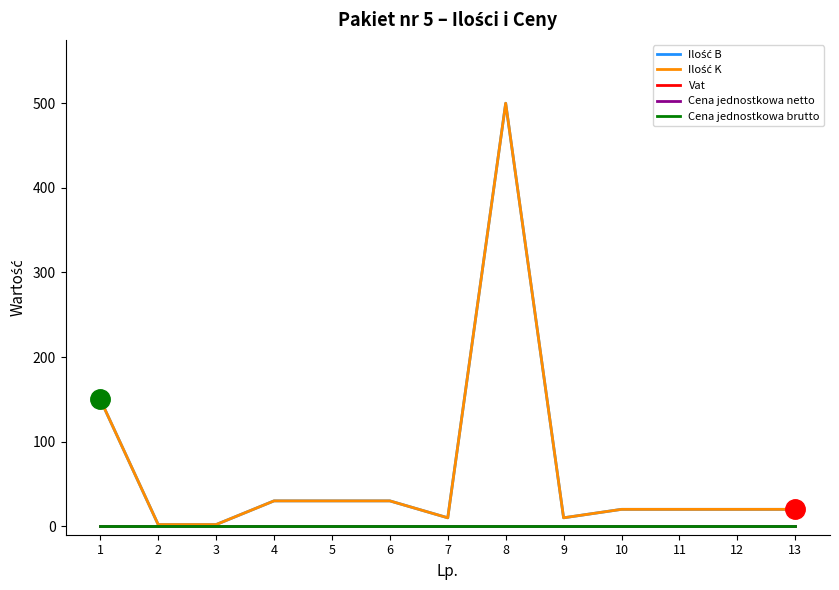

True or false: Cena jednostkowa brutto and Vat cross at least once.

False